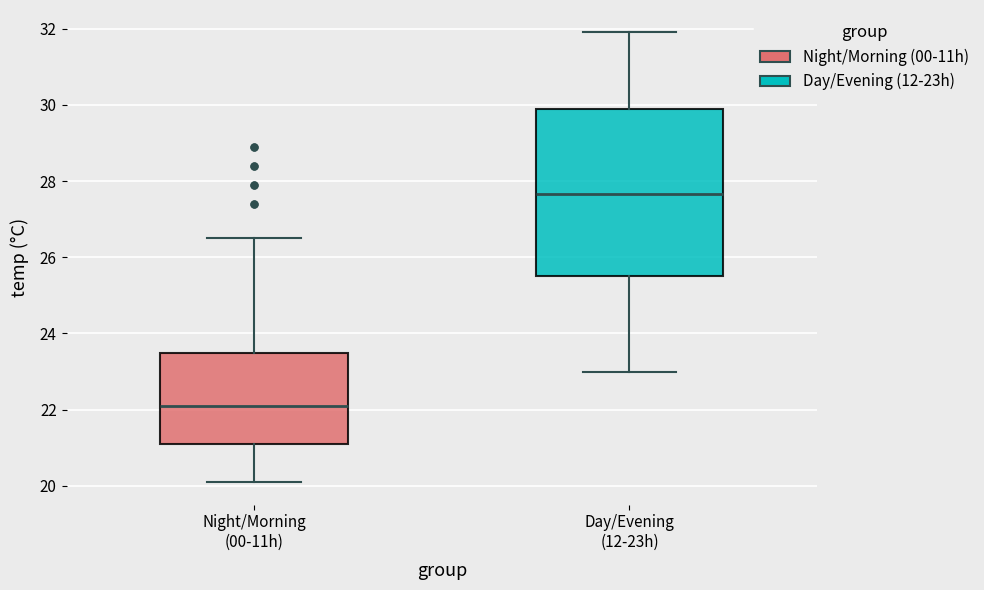

Reading left to right, read every box against the y-axis: the position of its median line, the range the box covers, and the ends of its whiskers. The values are not printed on the chart, so give them approximately, as read against the axis.

Night/Morning (00-11h): median 22.2, box 21.2 to 23.6, whiskers 20.2 to 26.6
Day/Evening (12-23h): median 27.6, box 25.6 to 30.0, whiskers 23.0 to 32.0